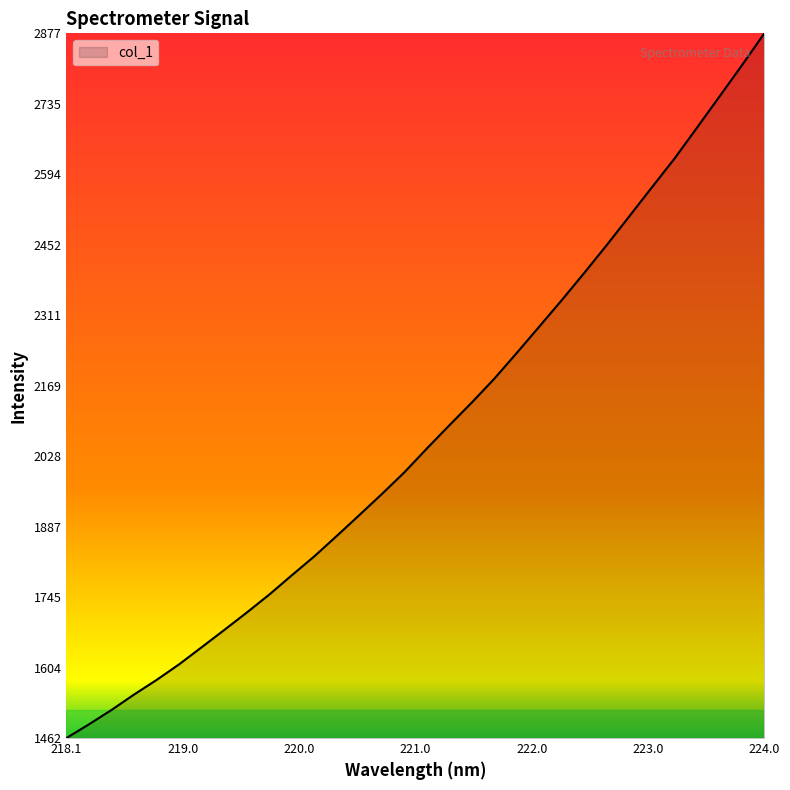

Reading right to left, transcribe all the data shown in this chart.

2877.1	2812.7	2750.0	2687.4	2625.5	2568.0	2510.2	2452.6	2396.7	2342.0	2288.9	2236.1	2184.2	2136.5	2090.5	2044.0	1996.1	1952.6	1910.3	1868.6	1827.5	1789.5	1750.8	1714.6	1679.7	1645.1	1610.8	1579.5	1550.2	1519.3	1490.4	1462.9